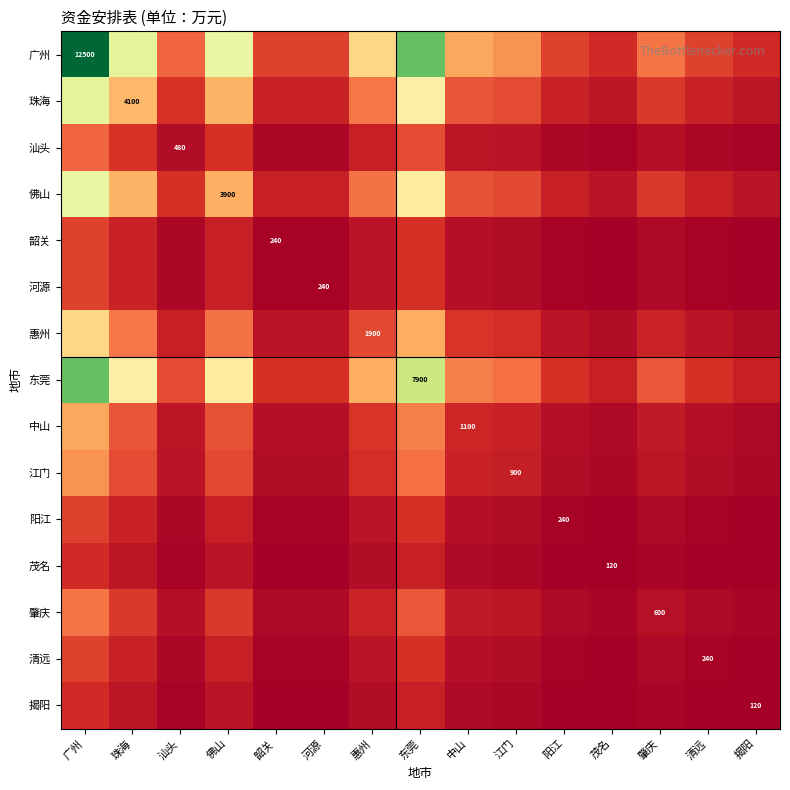

What is the sum of the 清远 values at 汕头 and 茂名?

509.1